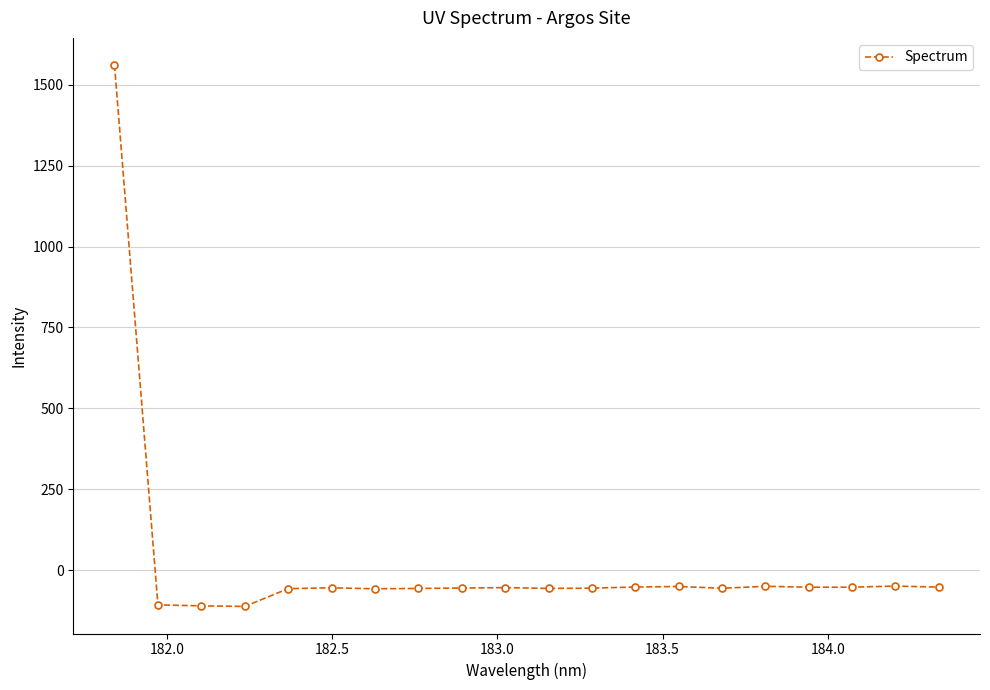

What is the difference between the maximum and minimum values?

1673.9